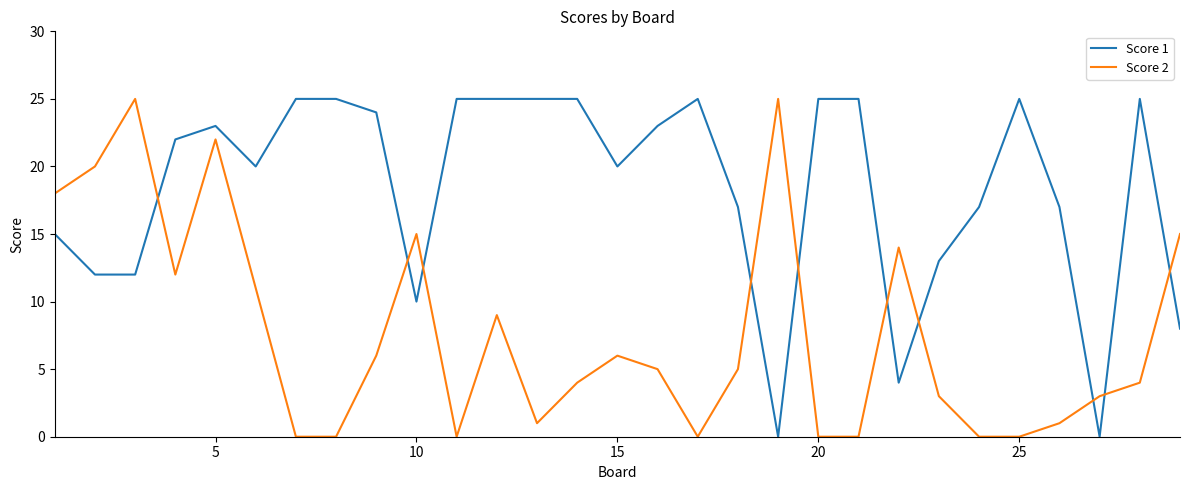

Which series has the largest total across all categories?

Score 1